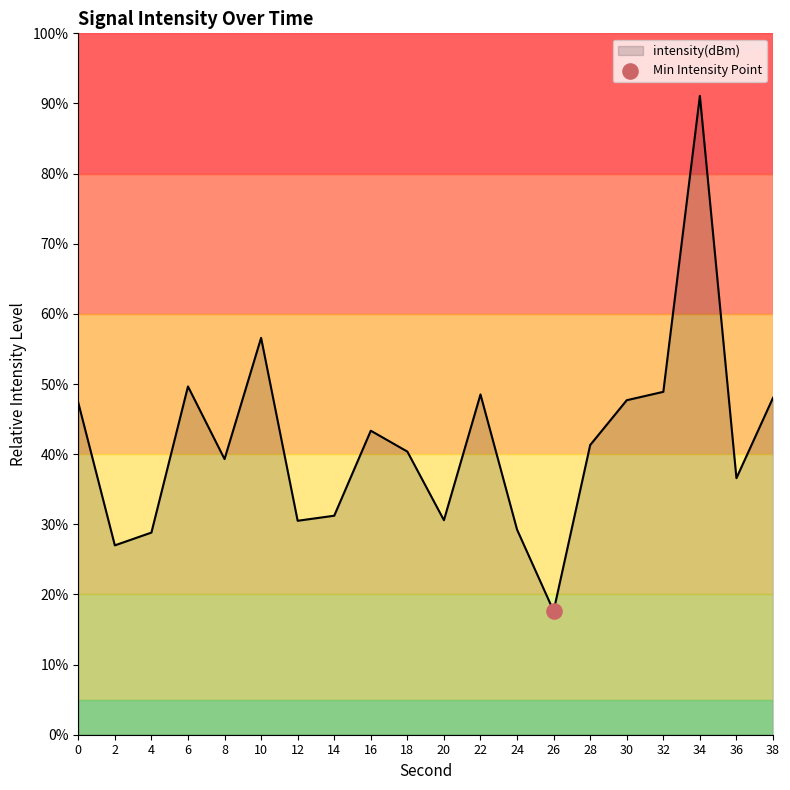

Which has a higher value, 32 or 34?

34